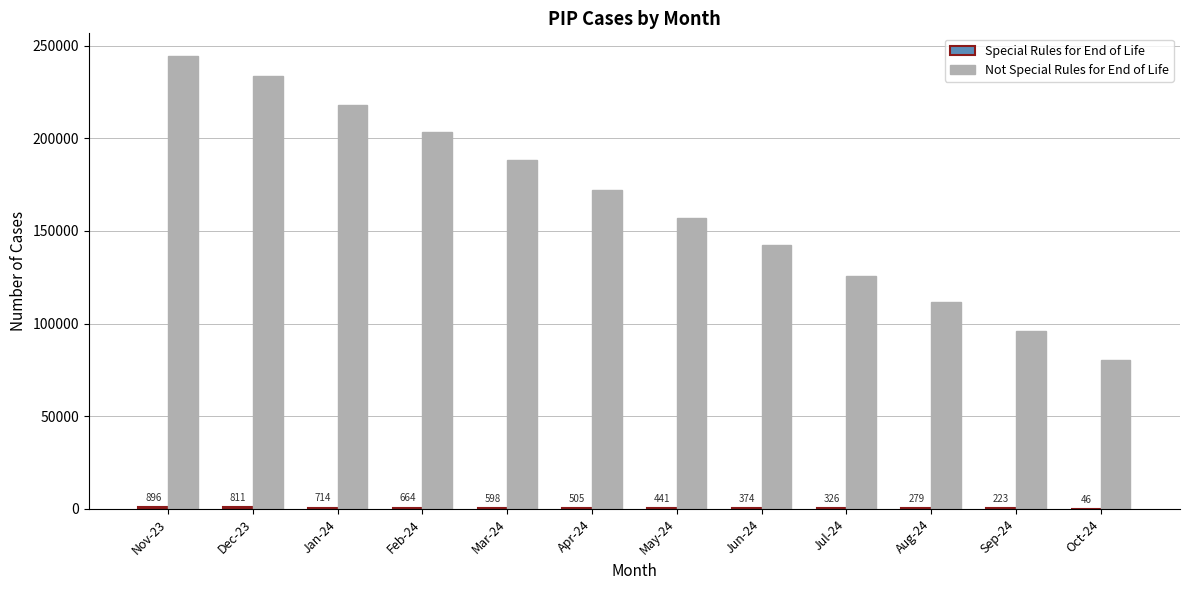

Are the bars horizontal?

No